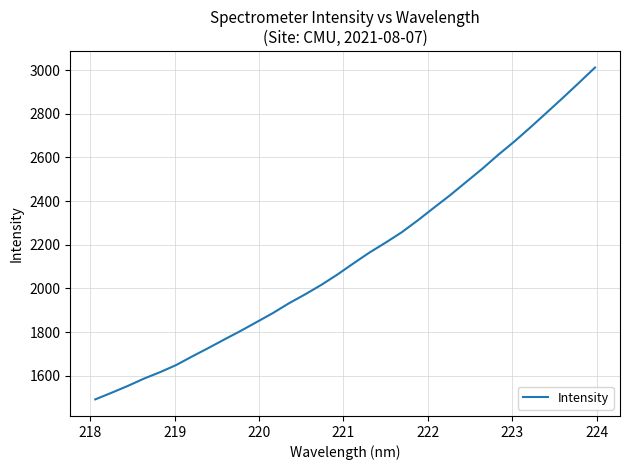

Reading left to right, transcribe all the data shown in this chart.

1492.1	1522.1	1553.2	1586.6	1616.3	1648.8	1688.5	1726.9	1766.4	1805.2	1846.0	1886.9	1931.8	1972.6	2015.7	2063.2	2114.4	2164.4	2209.6	2257.1	2311.8	2369.7	2426.7	2487.4	2548.0	2612.4	2673.3	2738.2	2805.1	2872.5	2941.4	3011.4